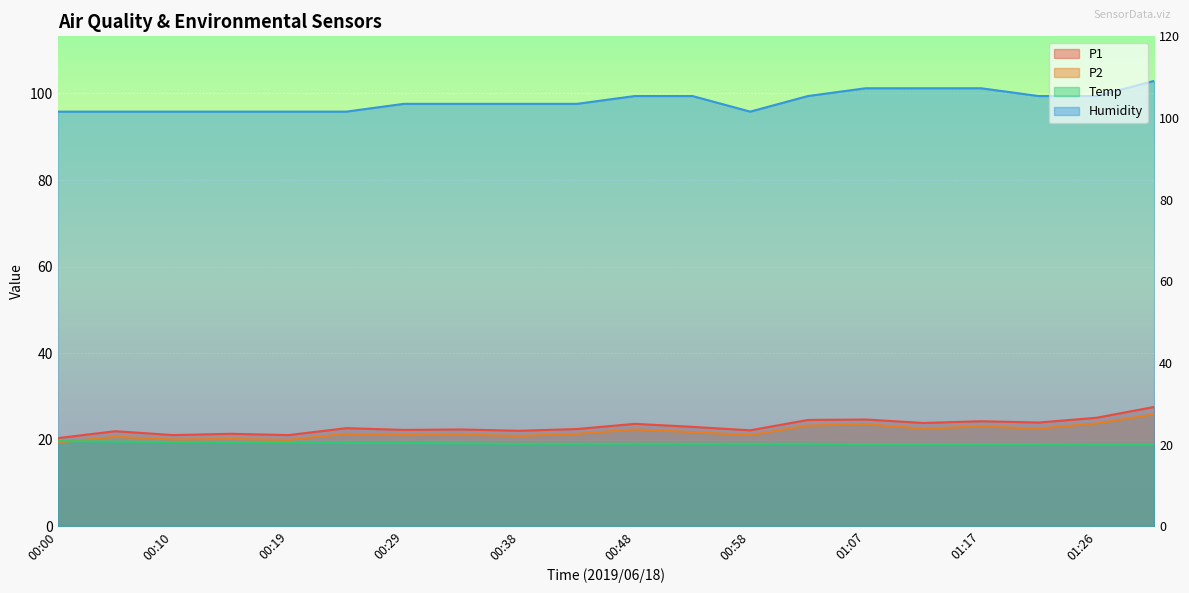

Is it true that Temp equals 30.0 at 01:07?

False